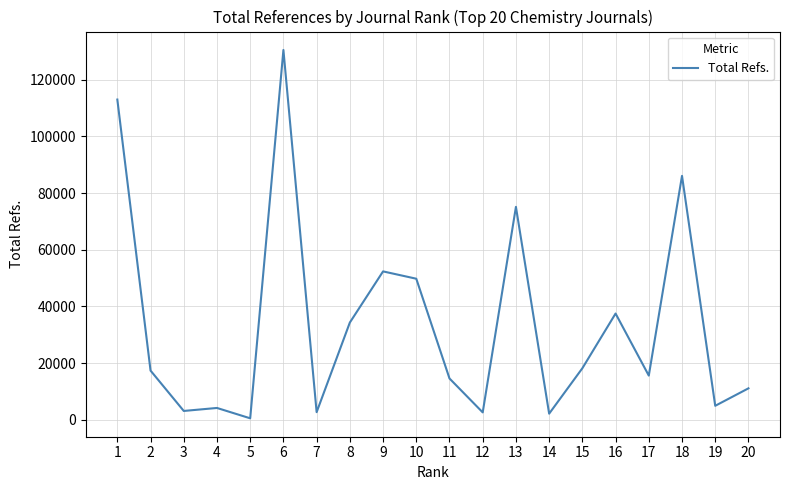

What is the smallest value displayed?

544